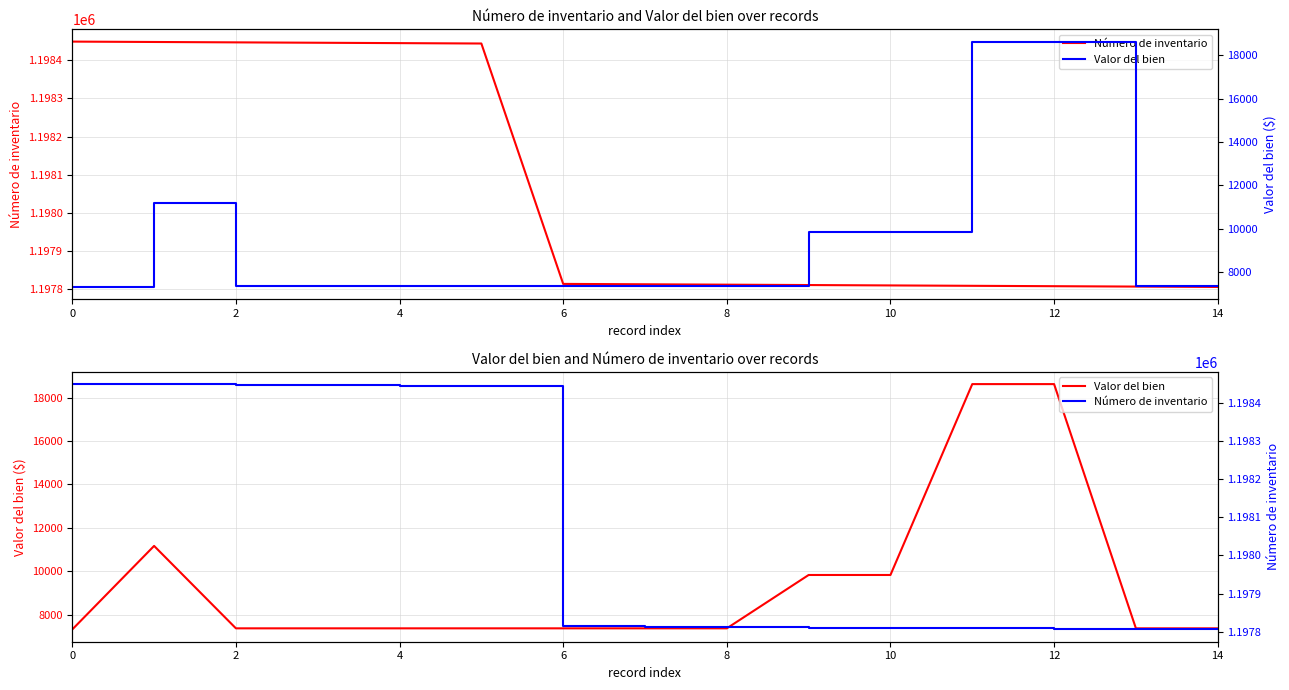

True or false: Valor del bien has more than 1 interior local peaks.

False